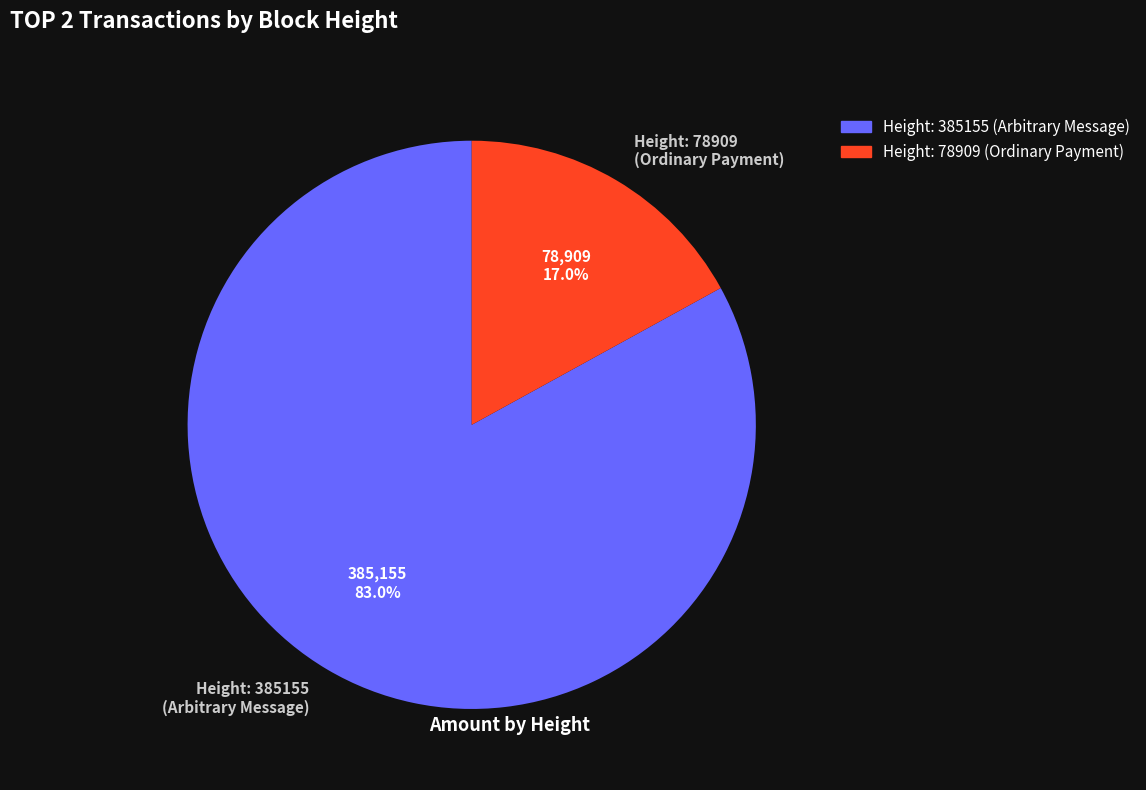

Between Height: 78909 (Ordinary Payment) and Height: 385155 (Arbitrary Message), which is larger?

Height: 385155 (Arbitrary Message)